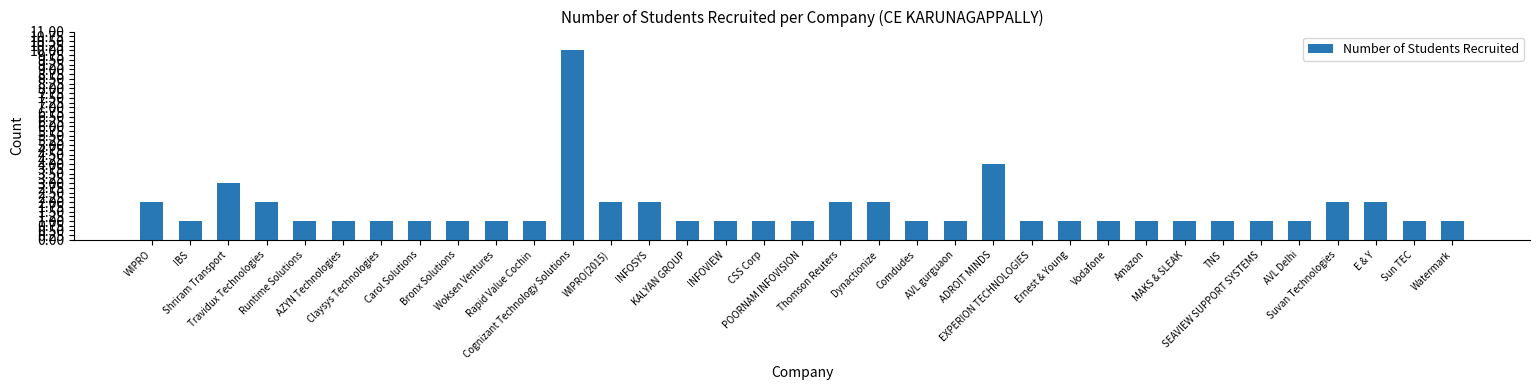

What is the value of the 34th bar from the left?

1